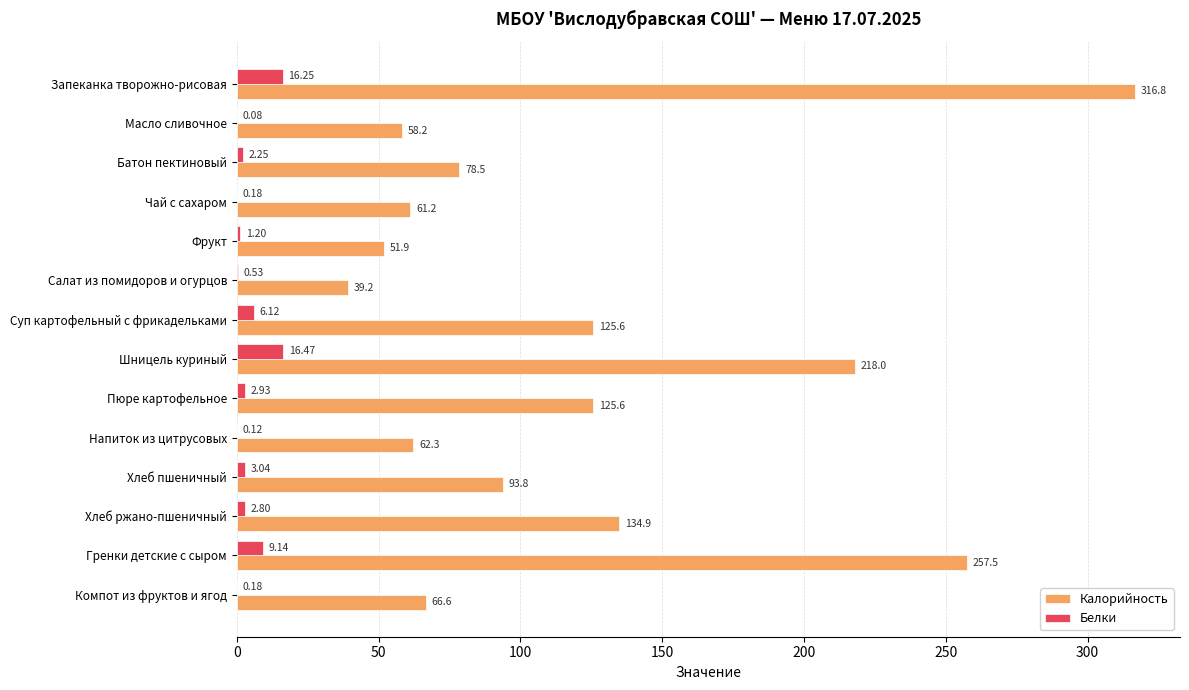

What is the highest value of the Калорийность series?

316.8